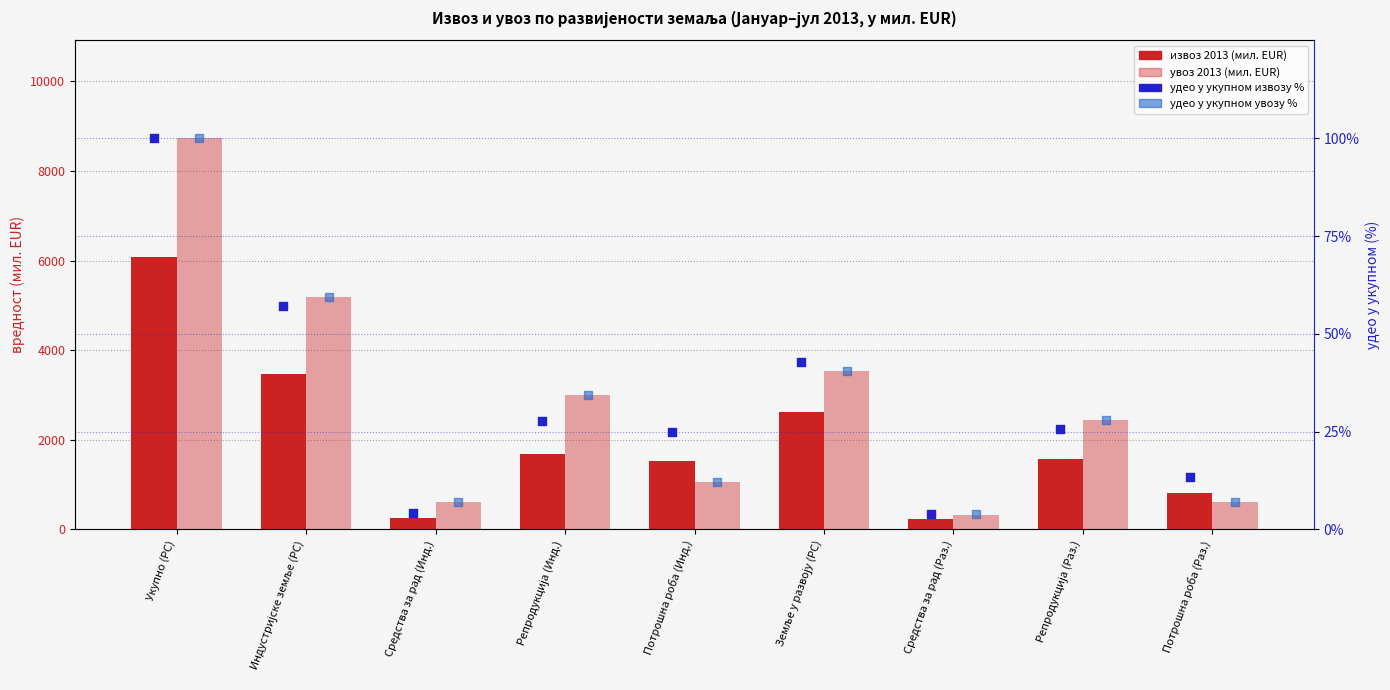

Which series contains the lowest Y value?

удео у укупном извозу %